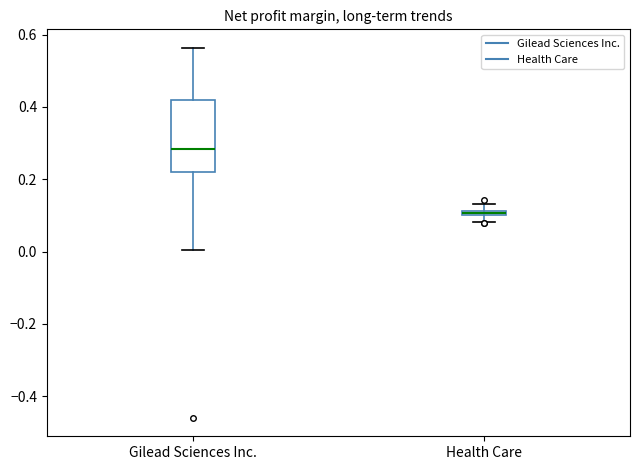

Which box is the tallest, from its lower edge to its upper edge?

Gilead Sciences Inc.